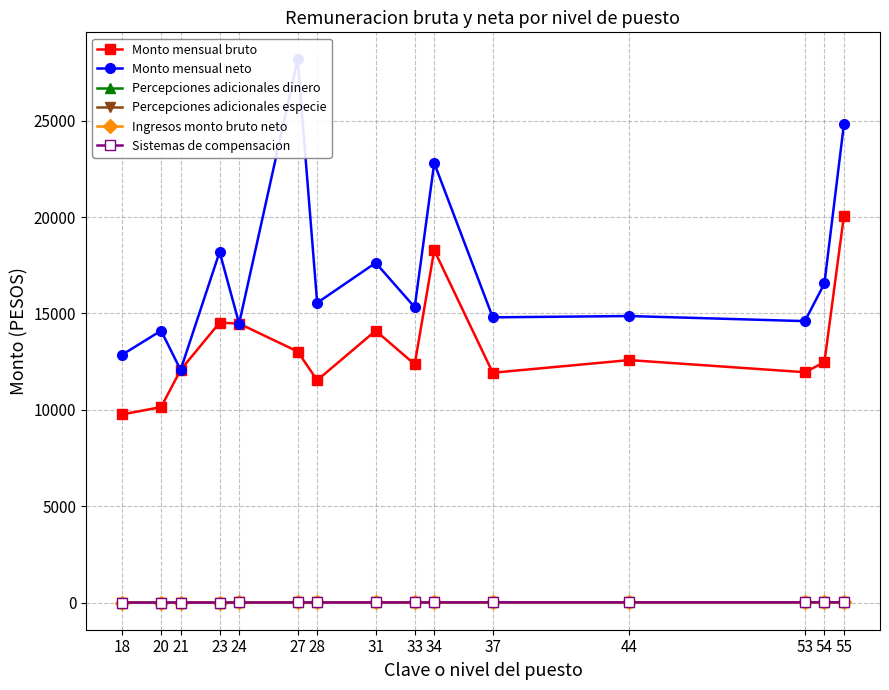

Which series has the largest total across all categories?

Monto mensual neto